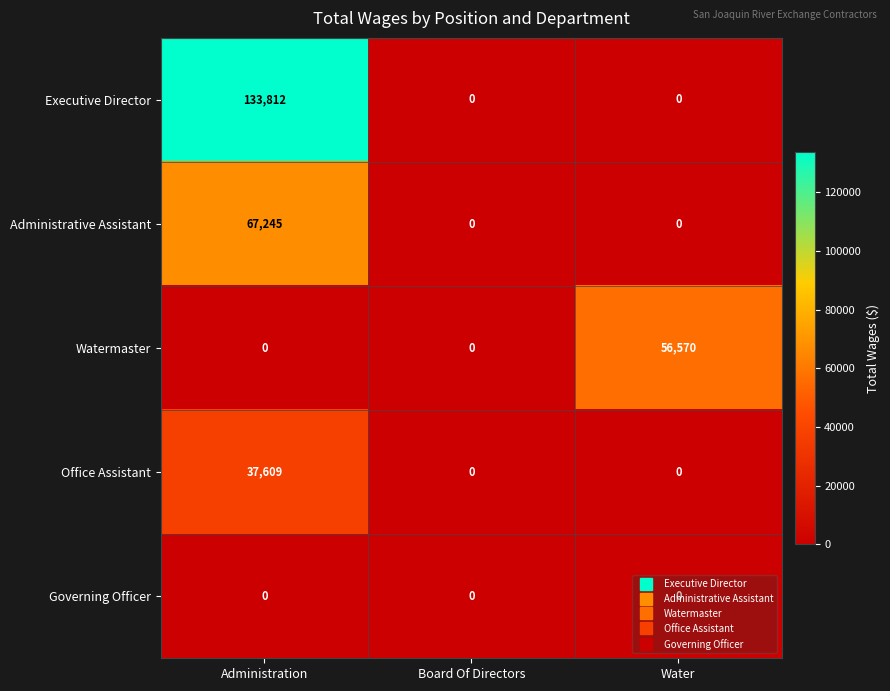

Which label corresponds to the largest value in the chart?

Administration